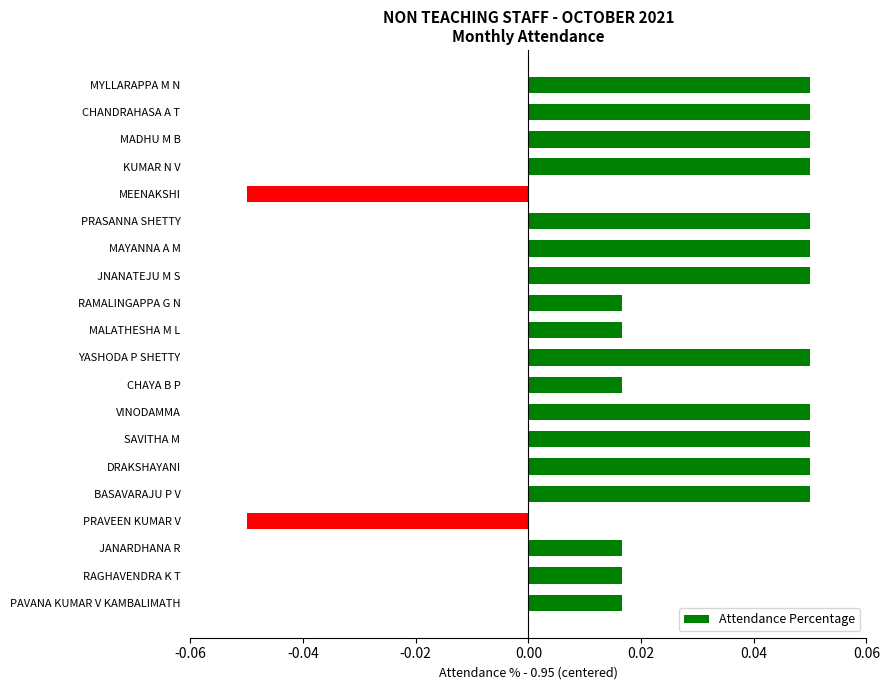

Count the values in the range 0 to 1.

18